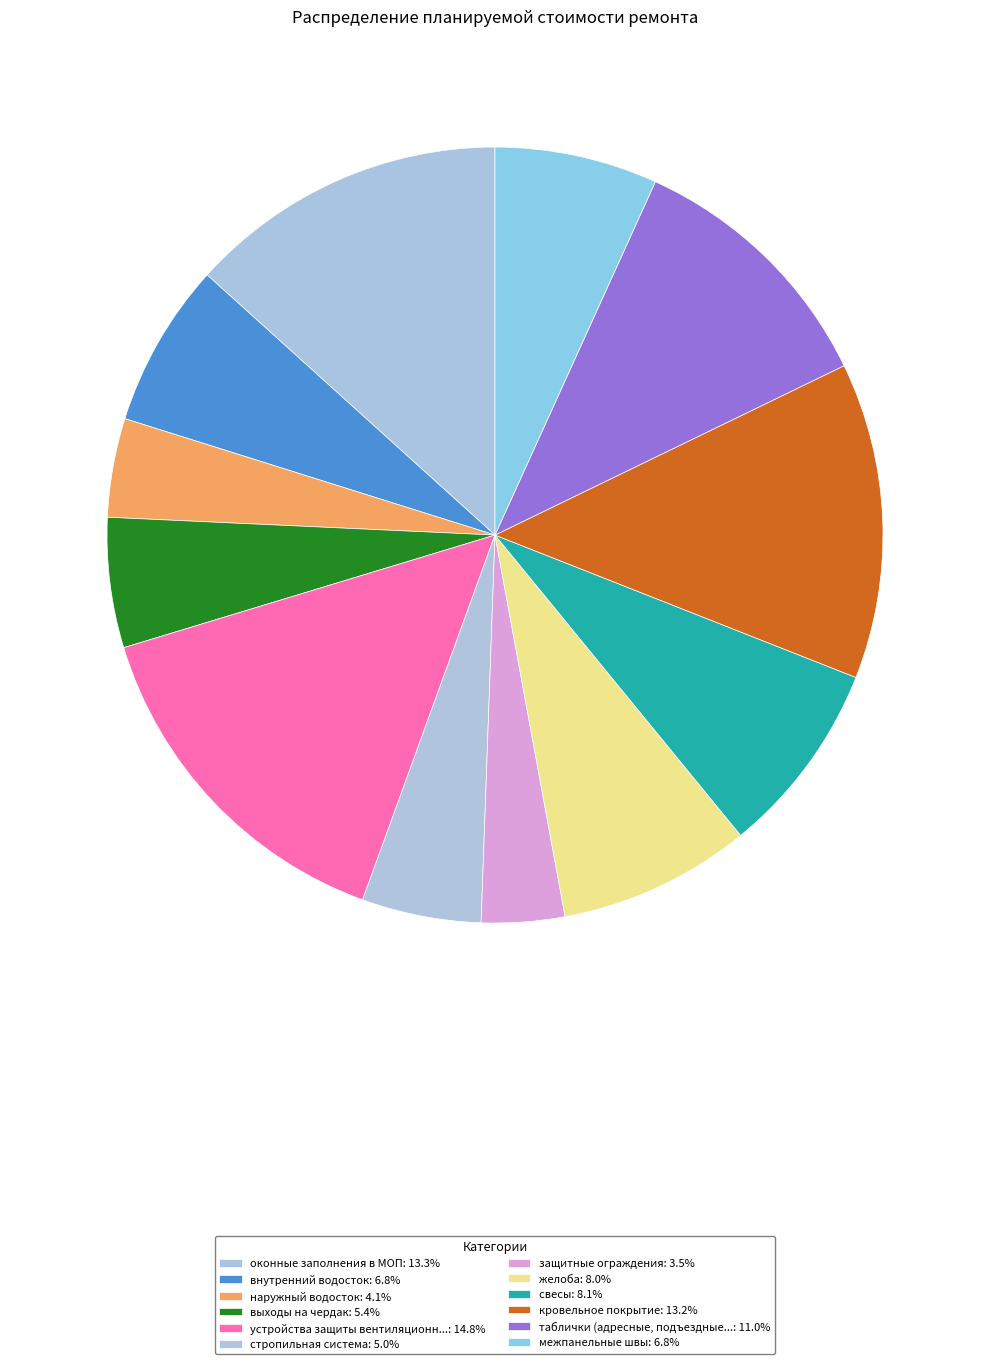

How many slices are in this pie chart?

12